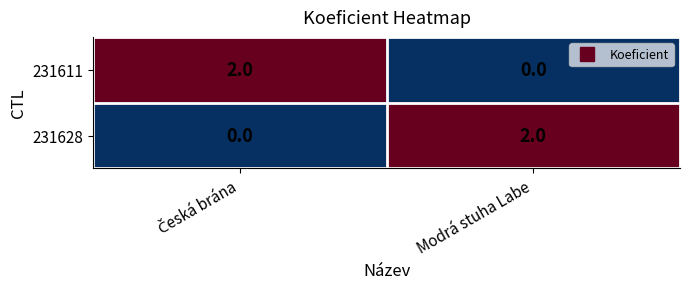

How many series are shown in this chart?

2